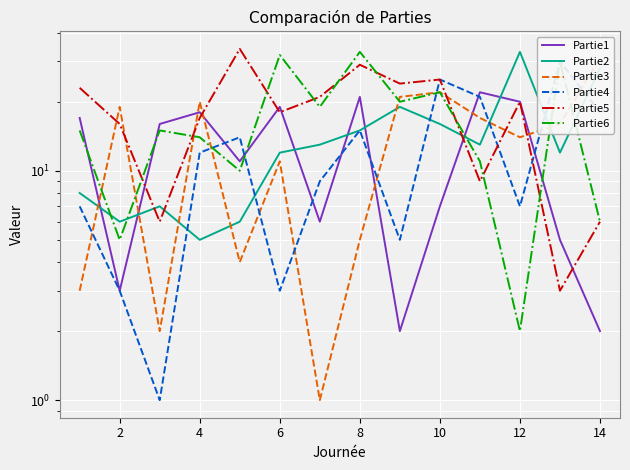

How many interior local valleys does the Partie4 series have?

4